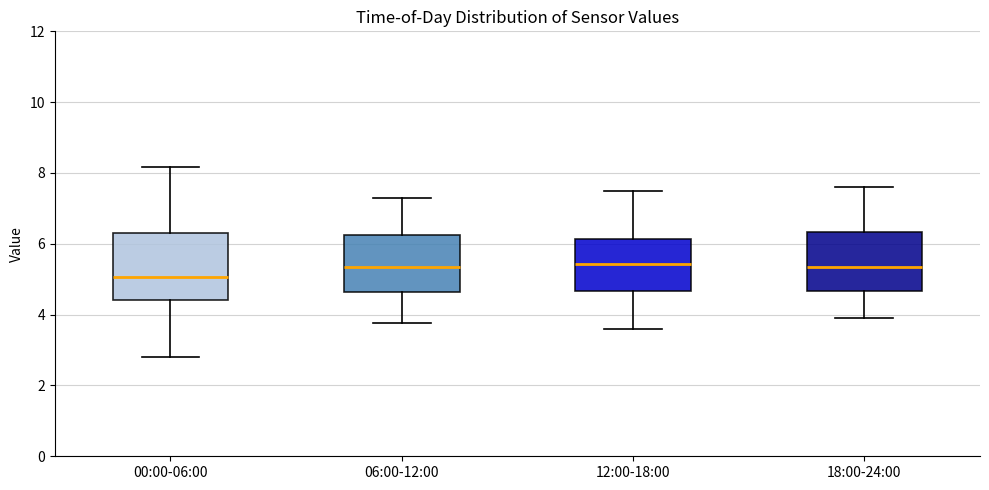

Reading left to right, read every box against the y-axis: the position of its median line, the range the box covers, and the ends of its whiskers. The values are not printed on the chart, so give them approximately, as read against the axis.

00:00-06:00: median 5.0, box 4.4 to 6.4, whiskers 2.8 to 8.2
06:00-12:00: median 5.4, box 4.6 to 6.2, whiskers 3.8 to 7.4
12:00-18:00: median 5.4, box 4.6 to 6.2, whiskers 3.6 to 7.6
18:00-24:00: median 5.4, box 4.6 to 6.4, whiskers 4.0 to 7.6